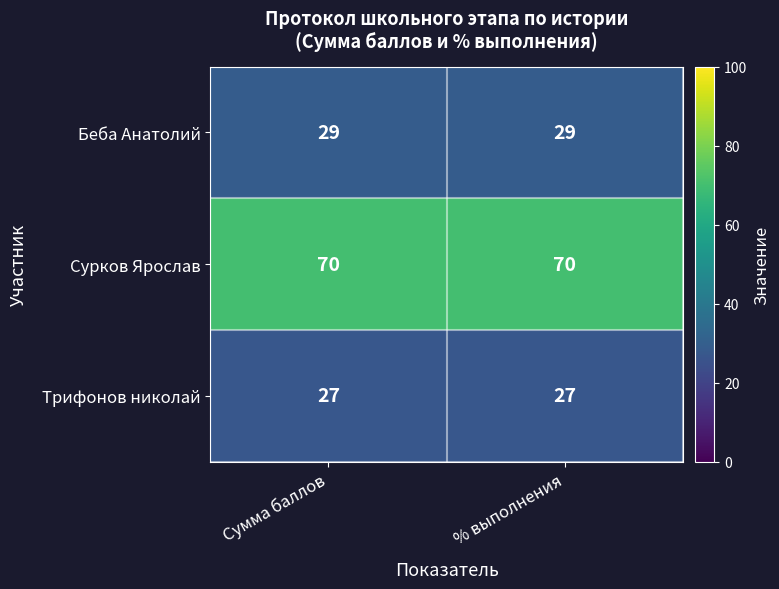

What is the maximum value for Беба Анатолий?

29